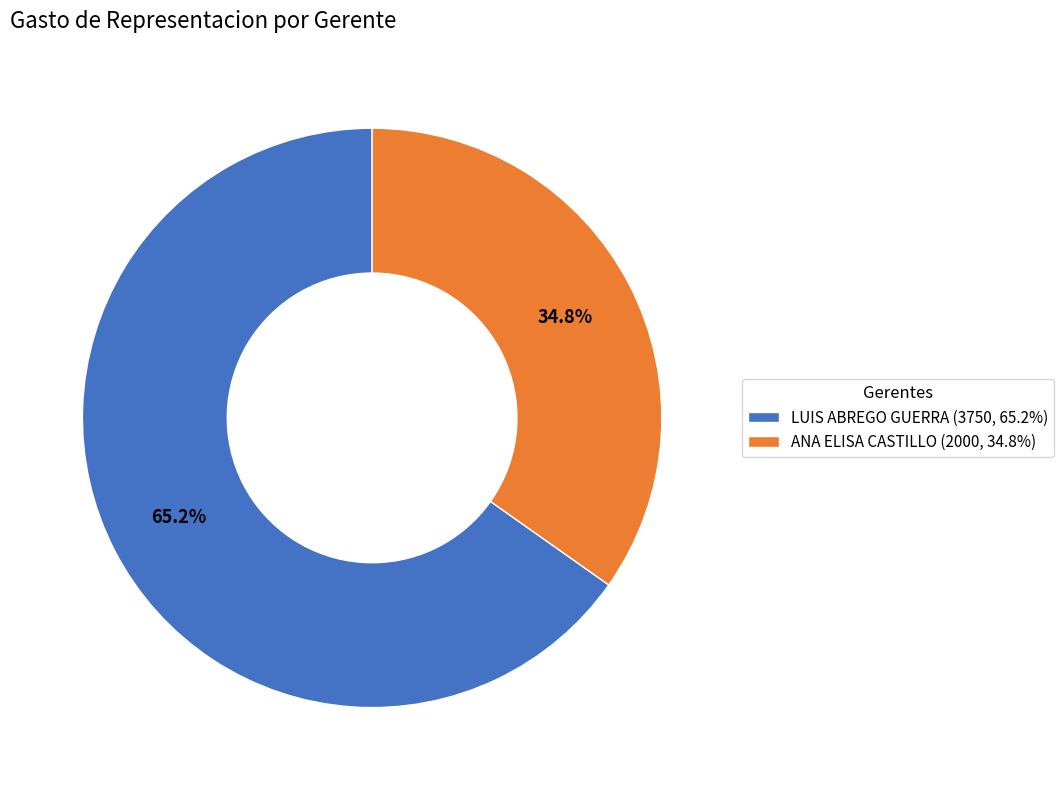

Count the number of slices in the pie.

2